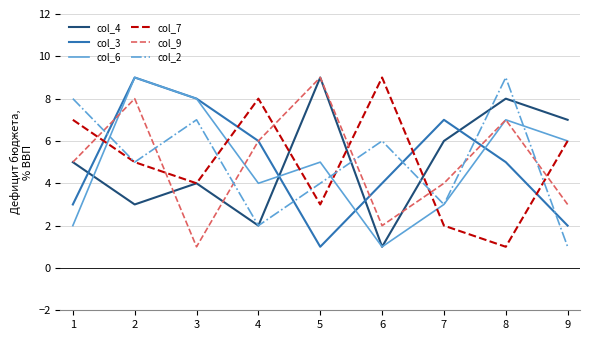

Rank the categories by col_6 value from lowest to highest.

6, 1, 7, 4, 5, 9, 8, 3, 2